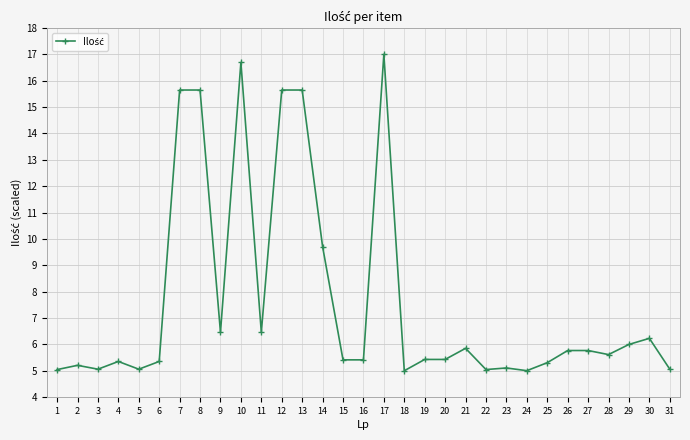

What is the difference between the maximum and minimum values?

12.0